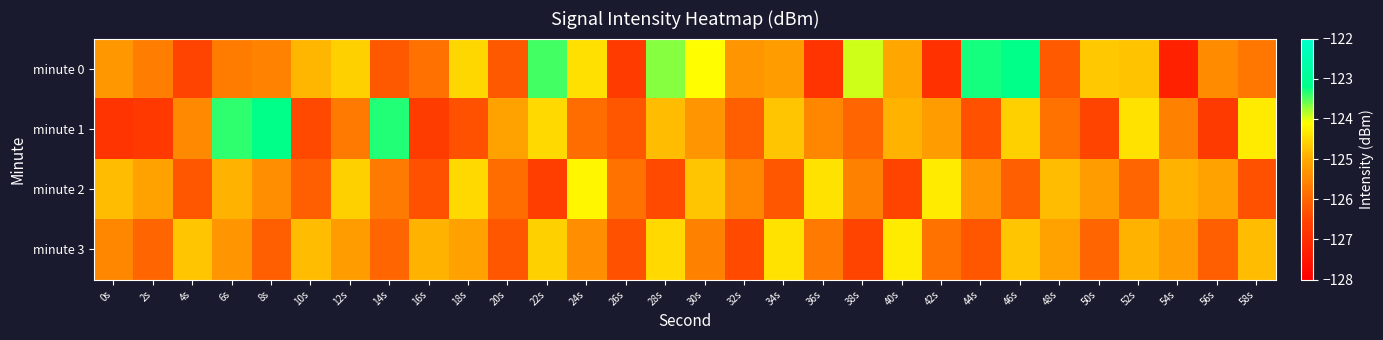

Which has a higher value, 14s or 22s?

22s